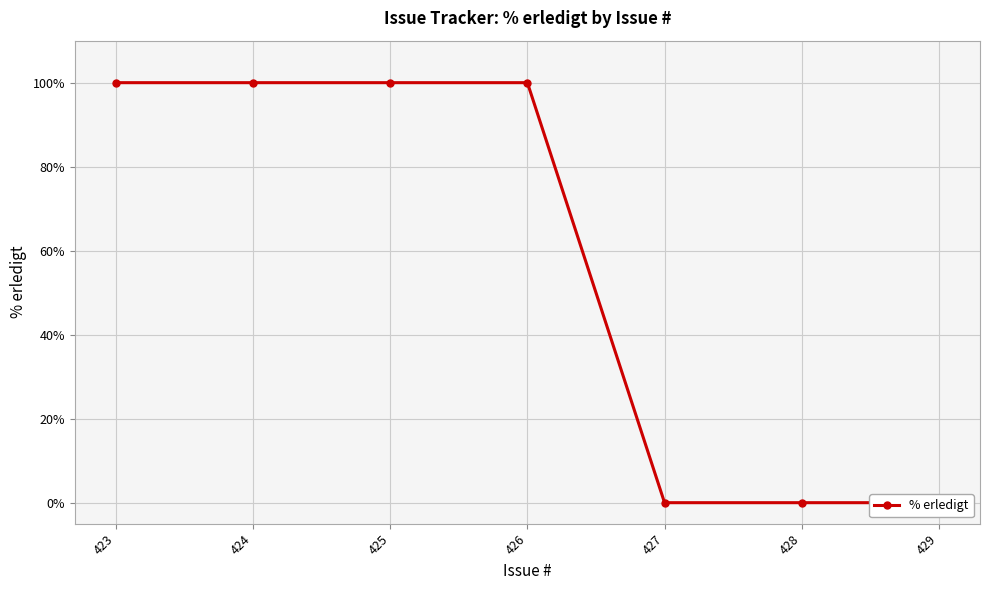

Reading right to left, transcribe all the data shown in this chart.

0	0	0	100	100	100	100